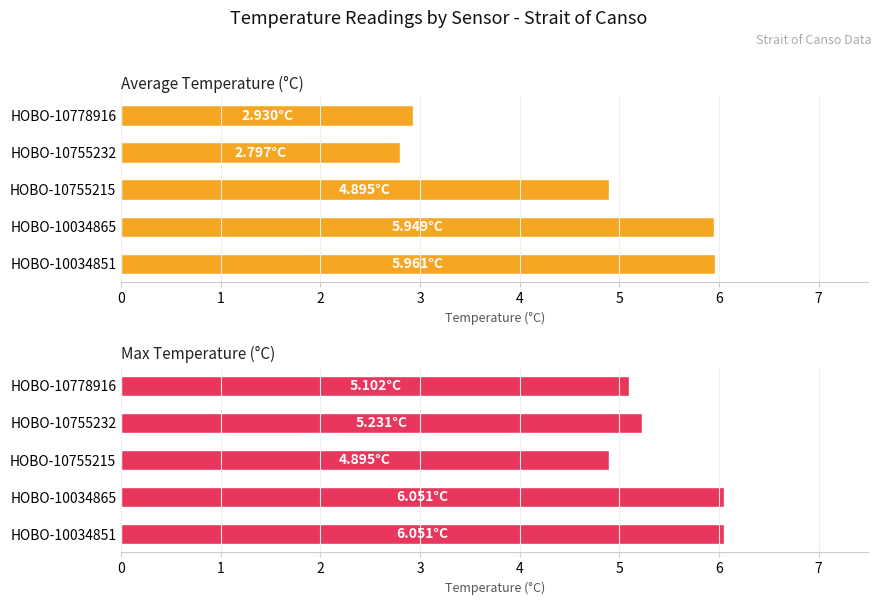

Rank the categories by Average Temperature (°C) value from lowest to highest.

HOBO-10755232, HOBO-10778916, HOBO-10755215, HOBO-10034865, HOBO-10034851